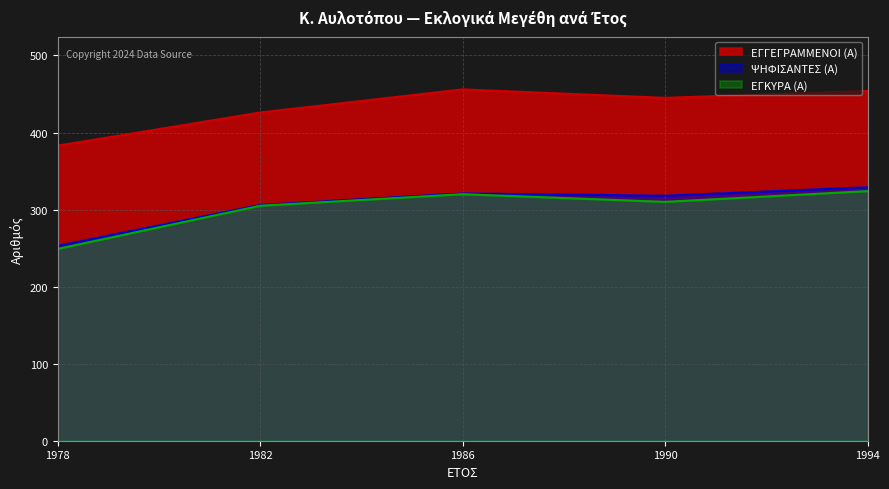

True or false: ΕΓΚΥΡΑ (Α) and ΕΓΓΕΓΡΑΜΜΕΝΟΙ (Α) intersect in this chart.

False